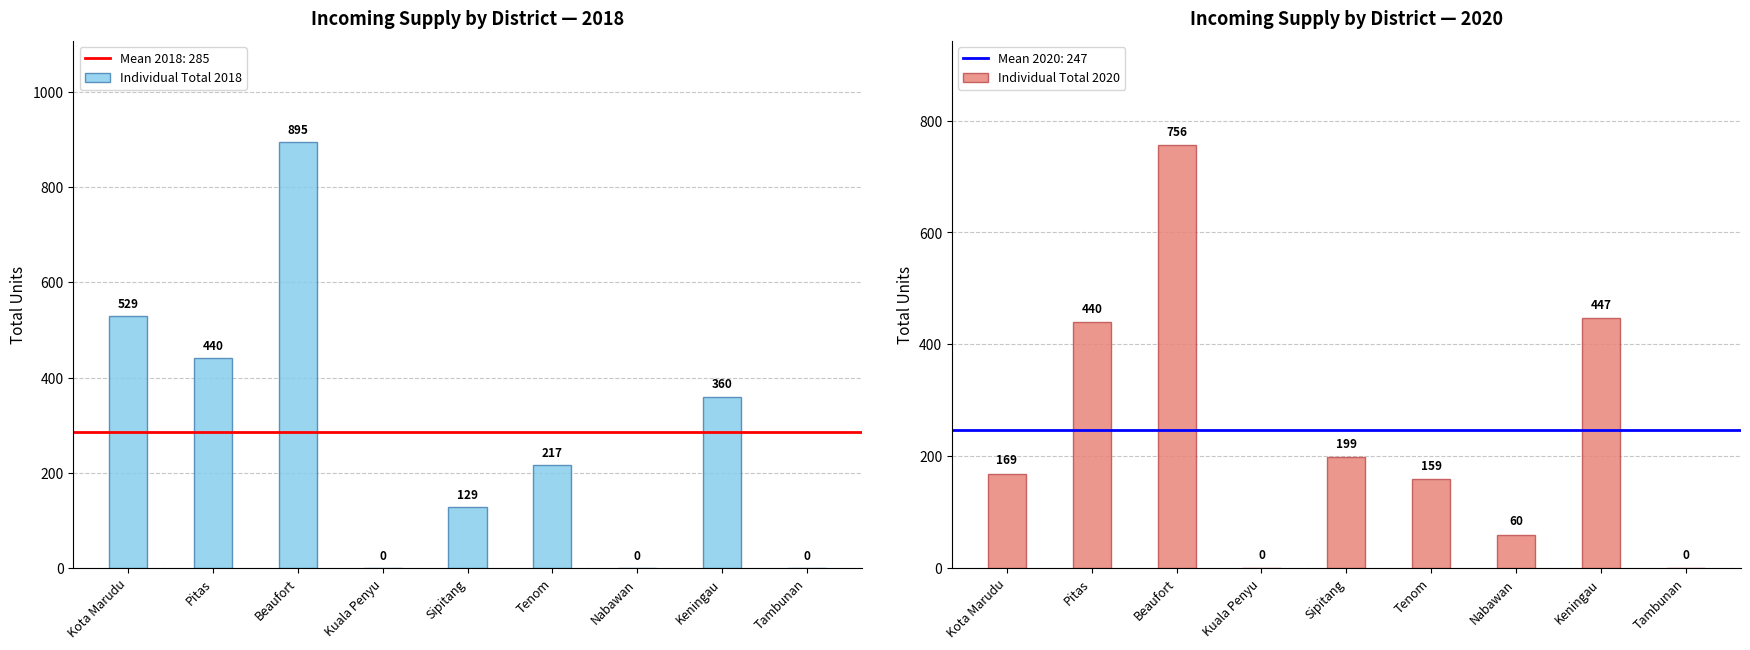

Reading left to right, transcribe all the data shown in this chart.

Individual Total 2018: Kota Marudu=529	Pitas=440	Beaufort=895	Kuala Penyu=0	Sipitang=129	Tenom=217	Nabawan=0	Keningau=360	Tambunan=0
Individual Total 2020: Kota Marudu=169	Pitas=440	Beaufort=756	Kuala Penyu=0	Sipitang=199	Tenom=159	Nabawan=60	Keningau=447	Tambunan=0